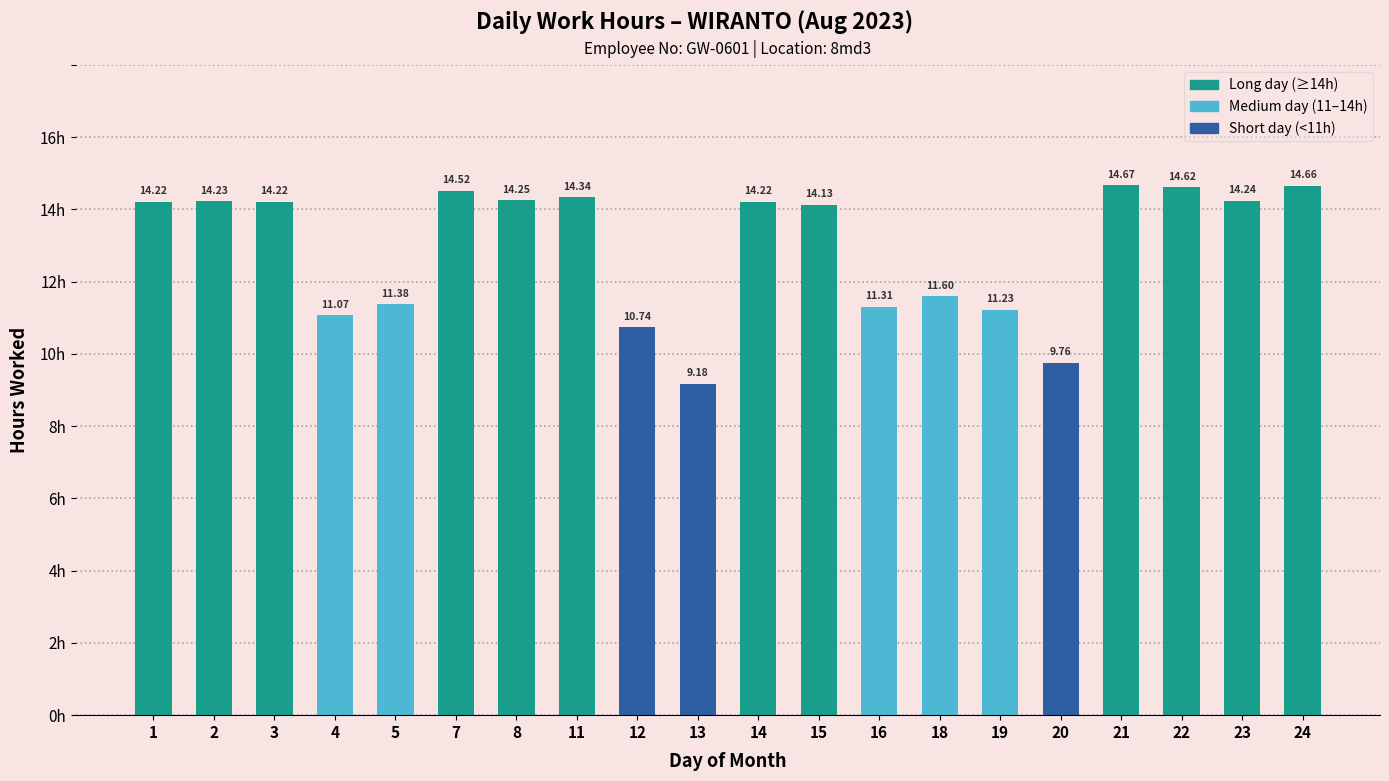

What is the difference between the maximum and minimum values?

5.5